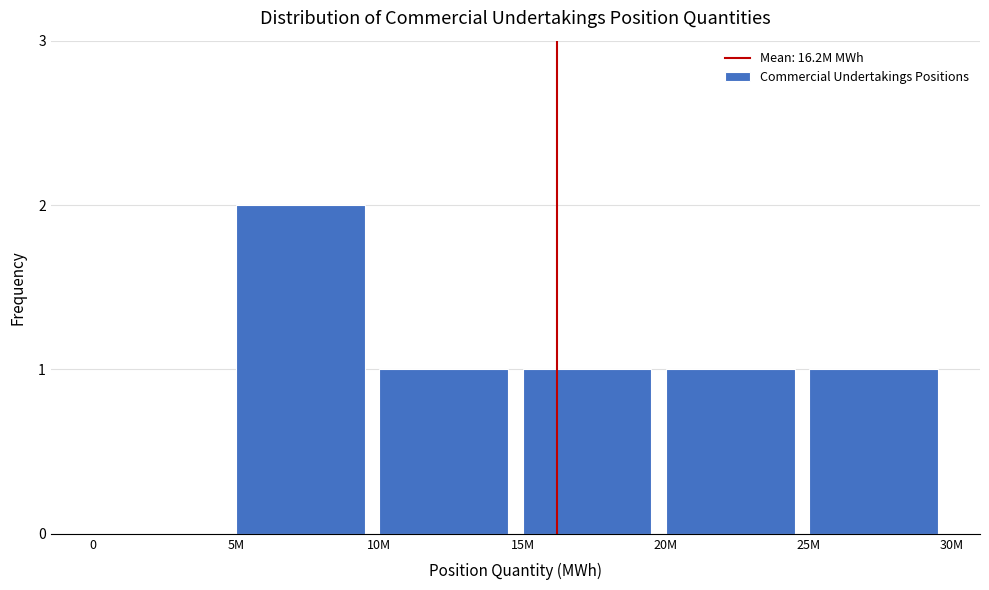

Reading left to right, list all the values displayed in this chart.

0=0	5M=2	10M=1	15M=1	20M=1	25M=1